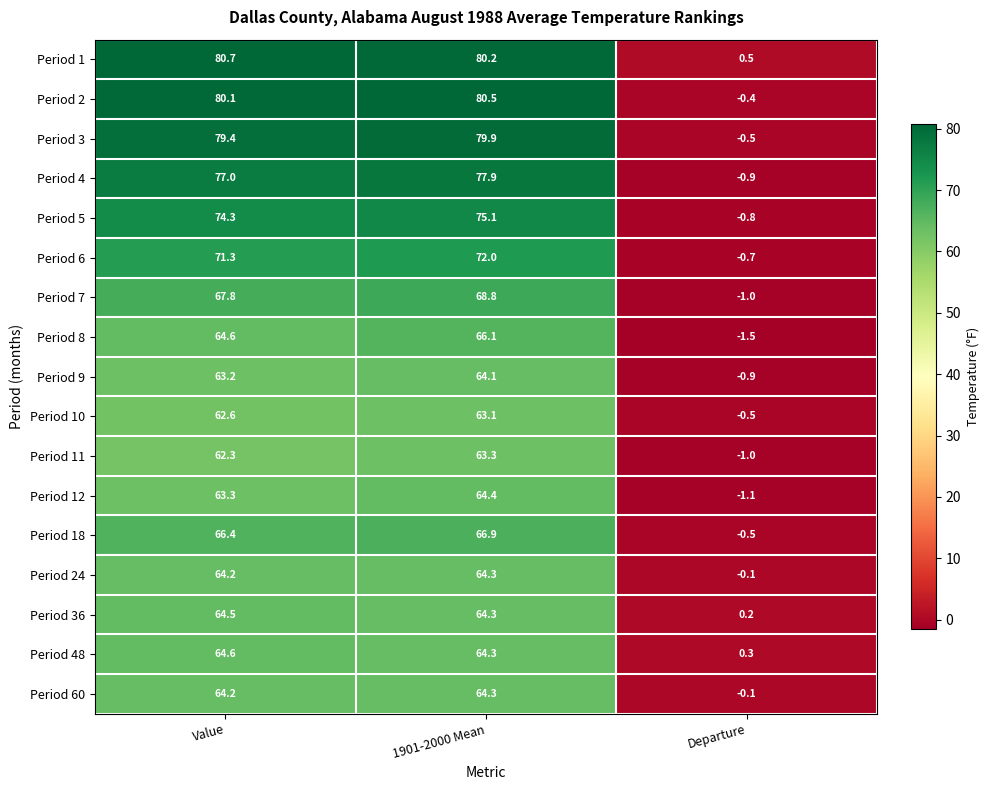

List the labels in order of Period 60 value, smallest first.

Departure, Value, 1901-2000 Mean